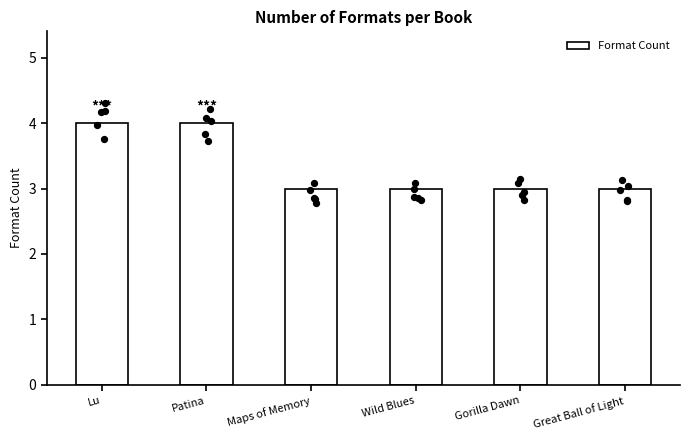

Between Wild Blues and Patina, which is larger?

Patina